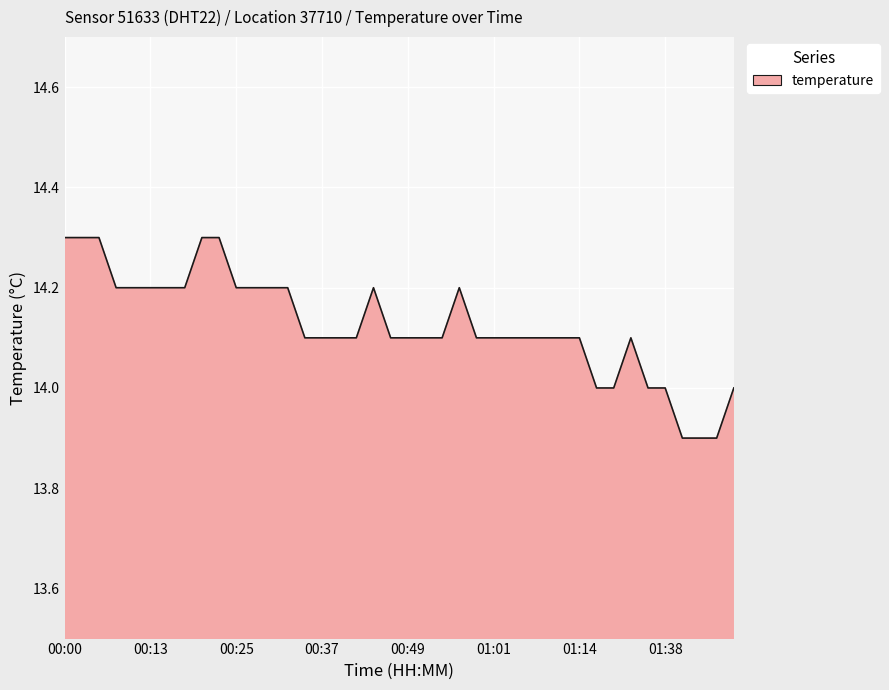

What is the difference between the maximum and minimum values?

0.4